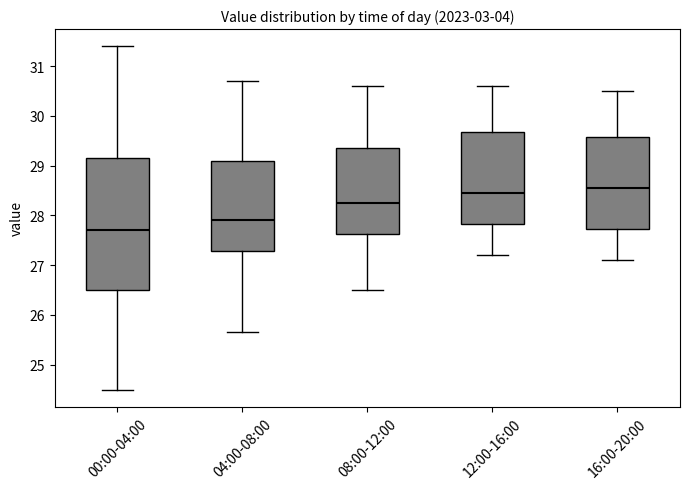

Reading left to right, read every box against the y-axis: the position of its median line, the range the box covers, and the ends of its whiskers. The values are not printed on the chart, so give them approximately, as read against the axis.

00:00-04:00: median 27.7, box 26.5 to 29.1, whiskers 24.5 to 31.4
04:00-08:00: median 27.9, box 27.3 to 29.1, whiskers 25.7 to 30.7
08:00-12:00: median 28.3, box 27.6 to 29.4, whiskers 26.5 to 30.6
12:00-16:00: median 28.5, box 27.8 to 29.7, whiskers 27.2 to 30.6
16:00-20:00: median 28.6, box 27.7 to 29.6, whiskers 27.1 to 30.5